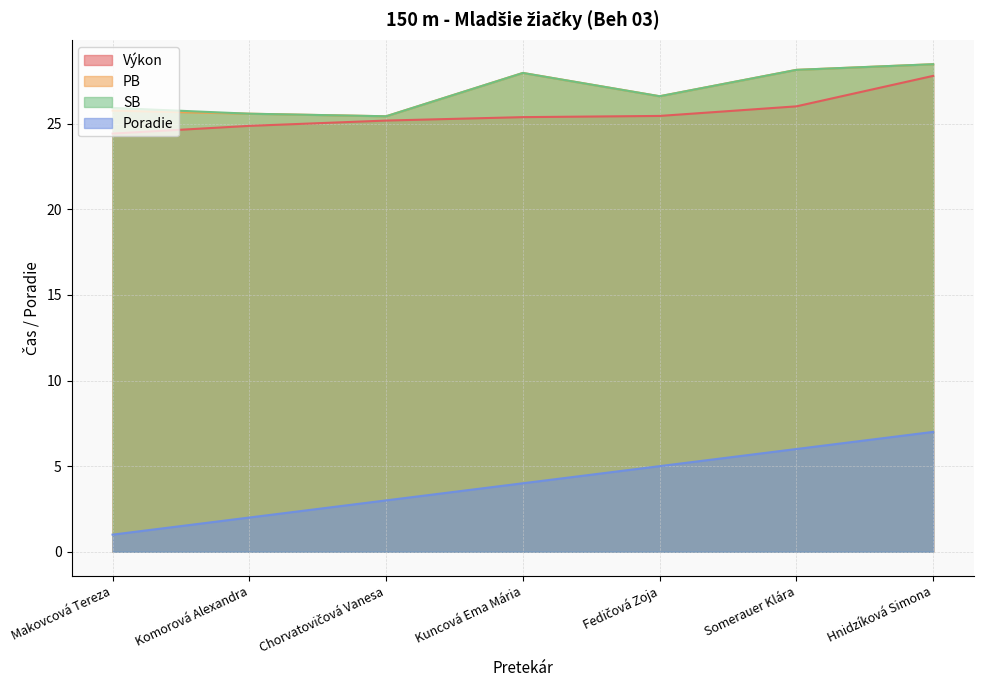

What is the total value across all series at Komorová Alexandra?

78.0